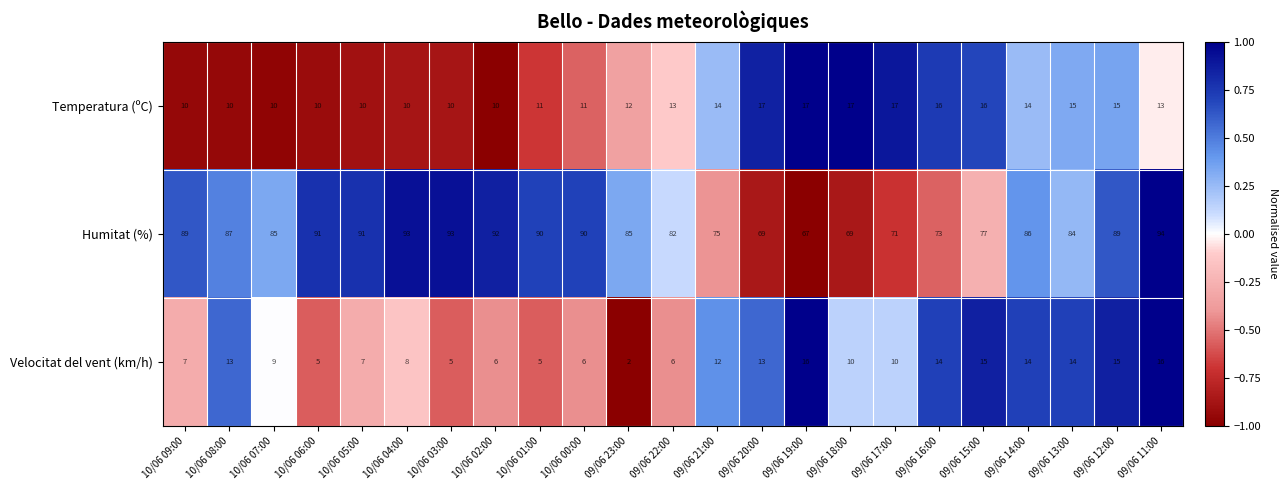

What is the approximate value of Humitat (%) at 09/06 23:00, to the nearest 5?

85